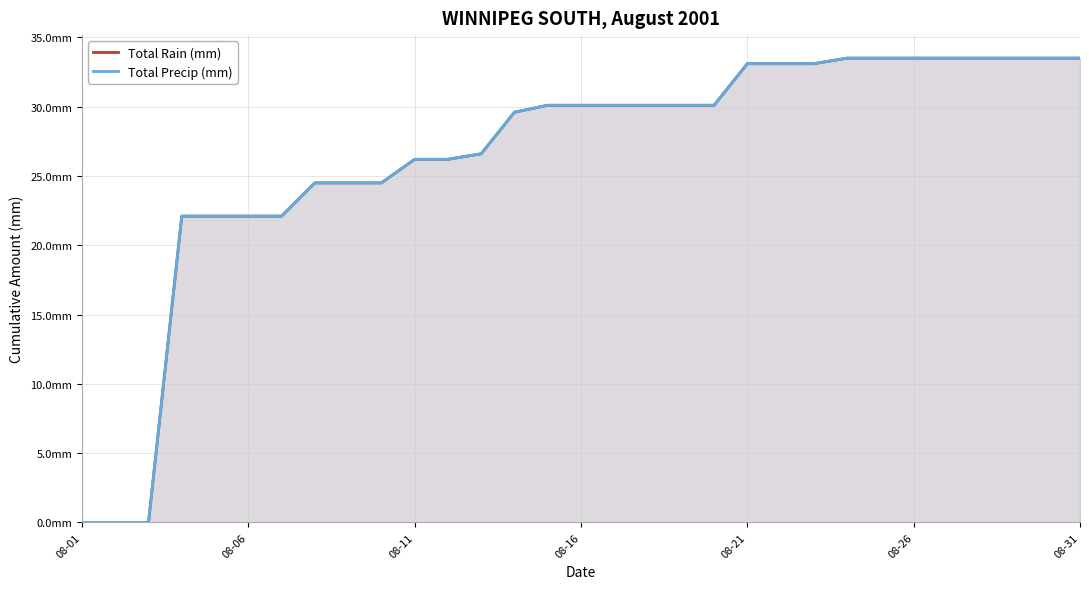

At which category is the sum across all series the highest?

23